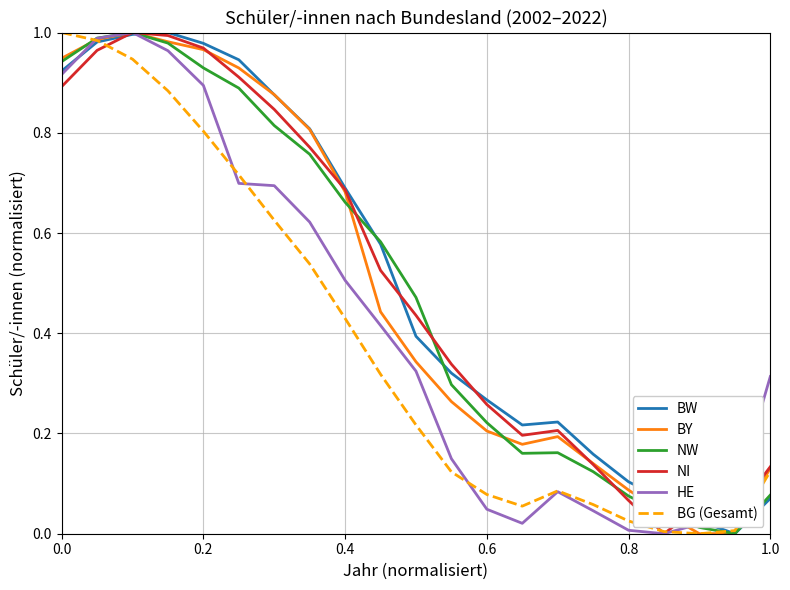

How many lines are shown in the chart?

6